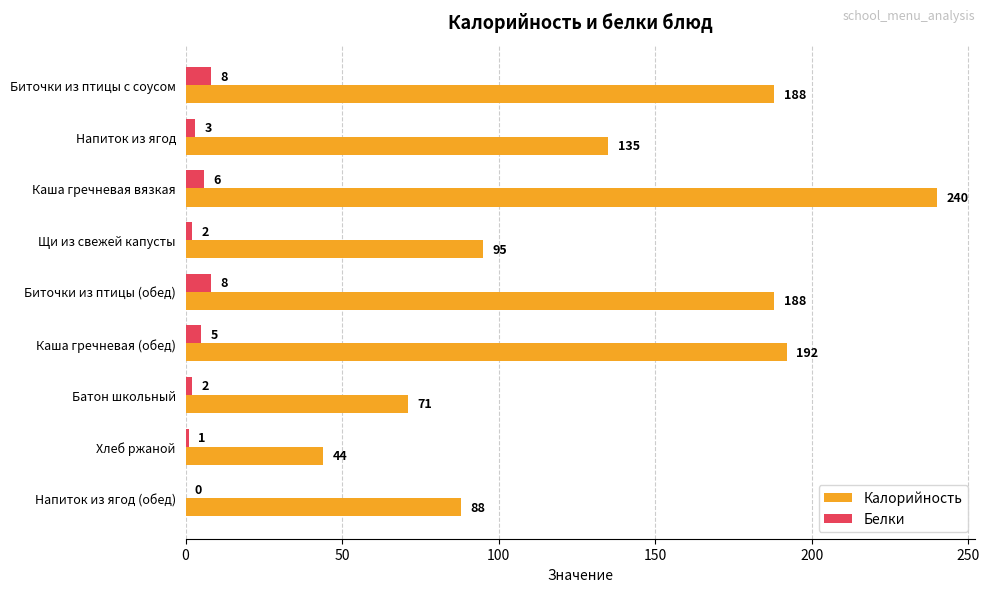

At which label is Белки closest to 4?

Напиток из ягод